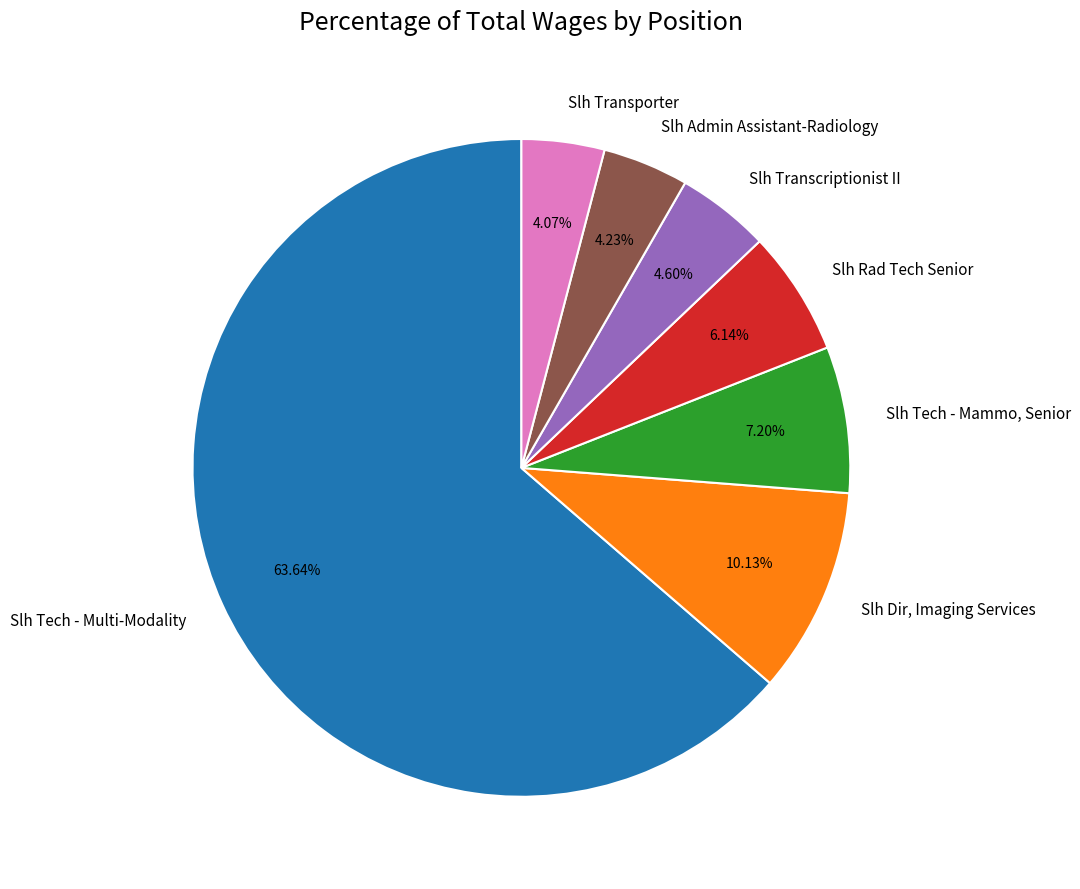

To the nearest percent, what portion does Slh Transcriptionist II represent?

5%